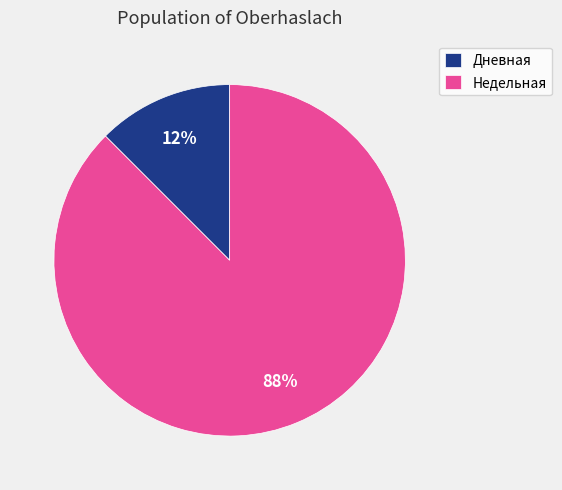

Is there a majority slice in this chart?

Yes